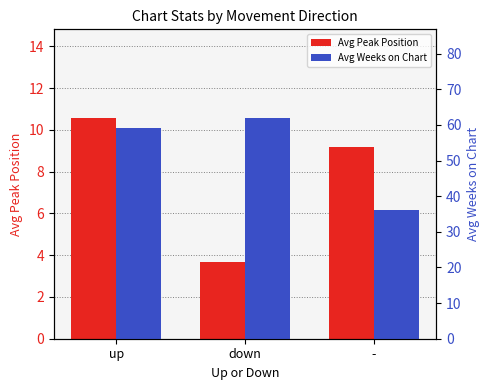

True or false: Avg Weeks on Chart has a value of 90.5 at up.

False